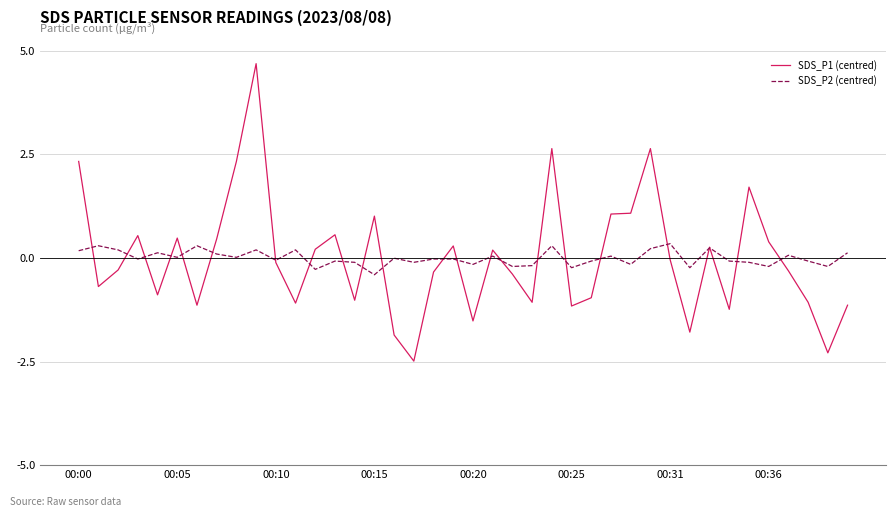

What is the highest value of the SDS_P1 (centred) series?

4.7